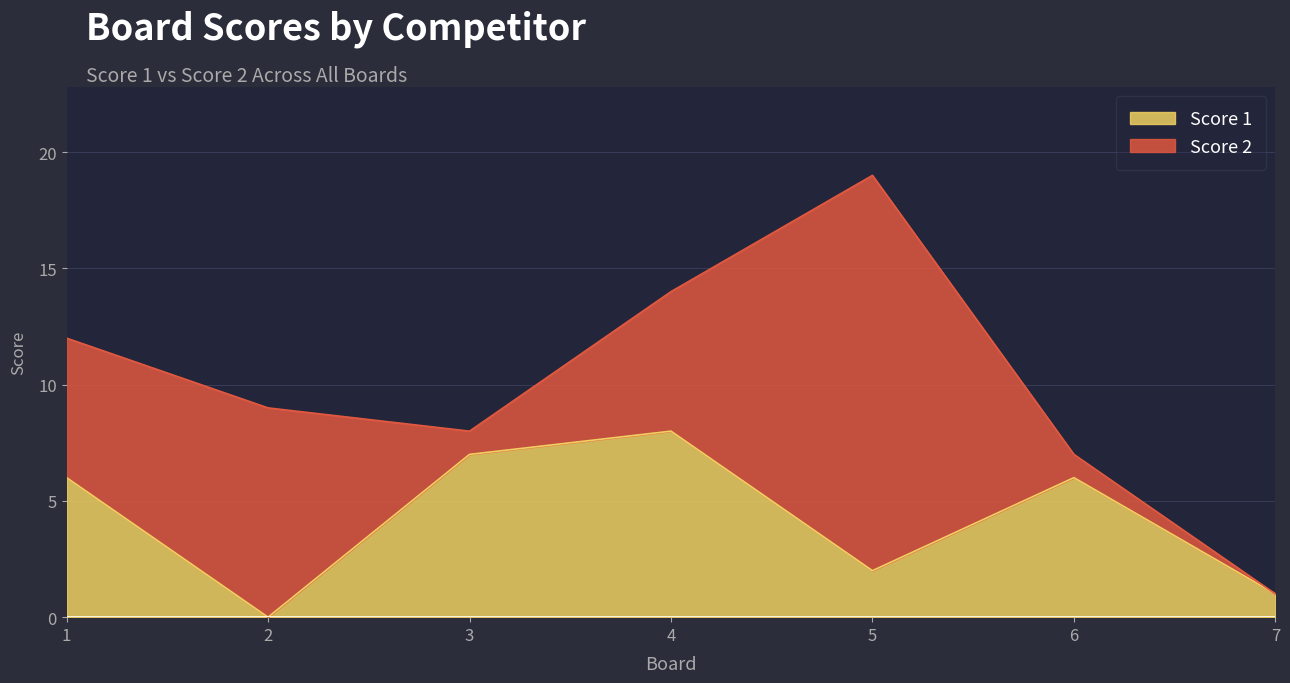

At which label does the data first exceed 6?

3